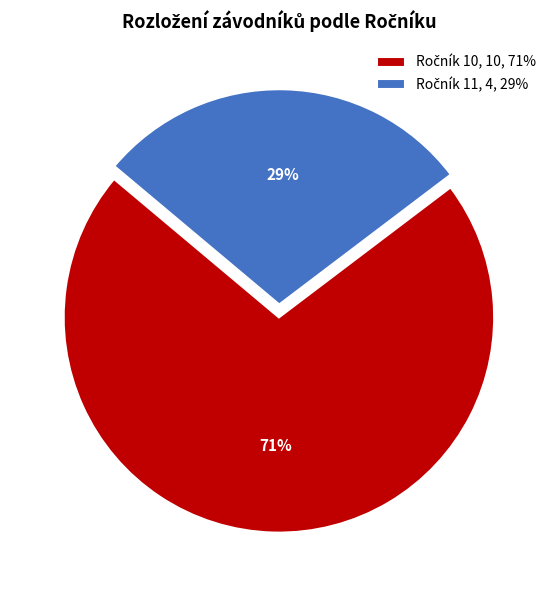

To the nearest percent, what is the average slice percentage?

50%